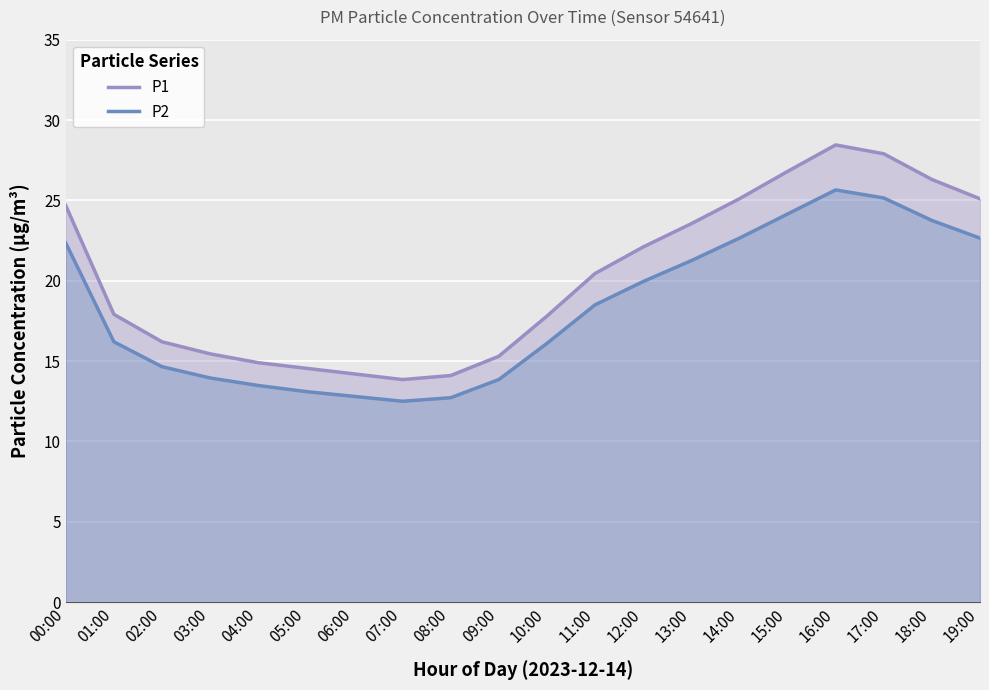

What is the value of the P1 point at the 18th from the left?

27.9